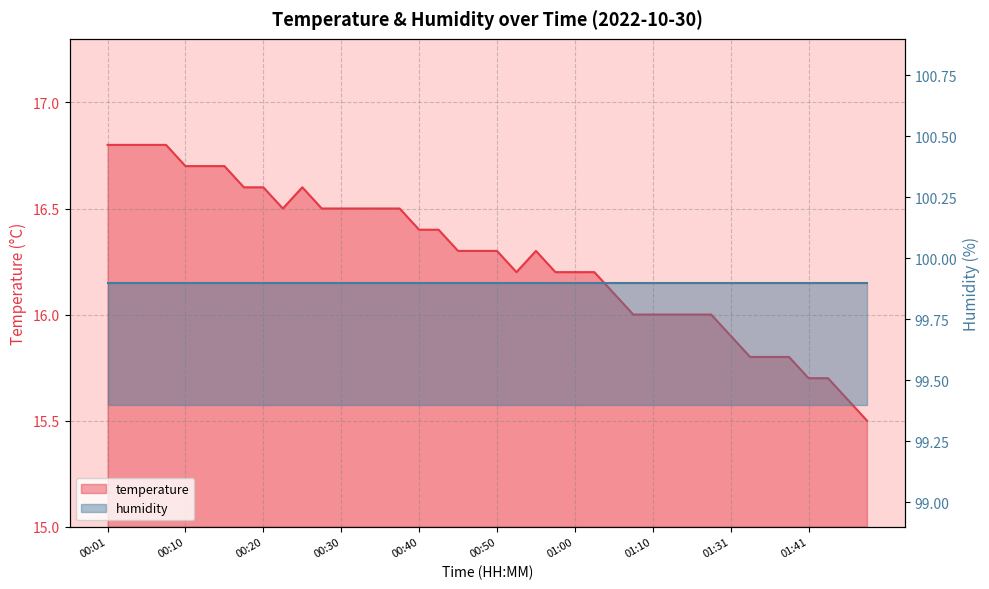

Which category has the highest value across all series?

00:01